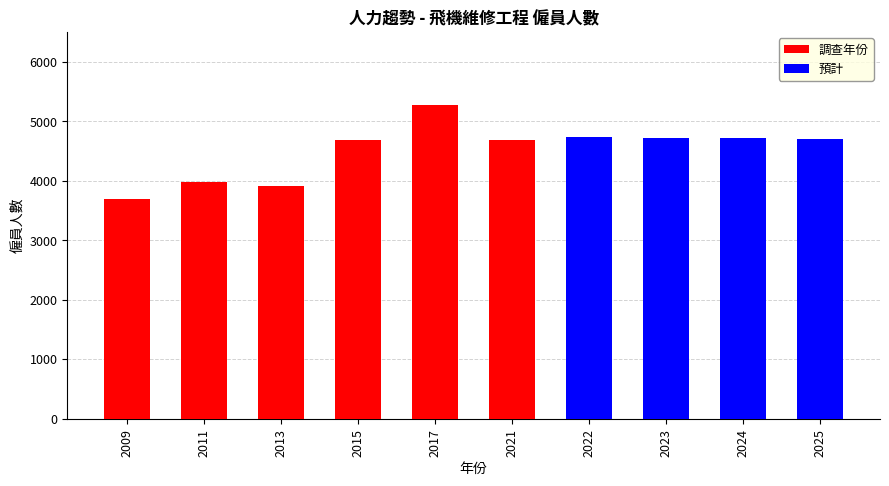

What is the value of the 3rd bar from the left?

3916